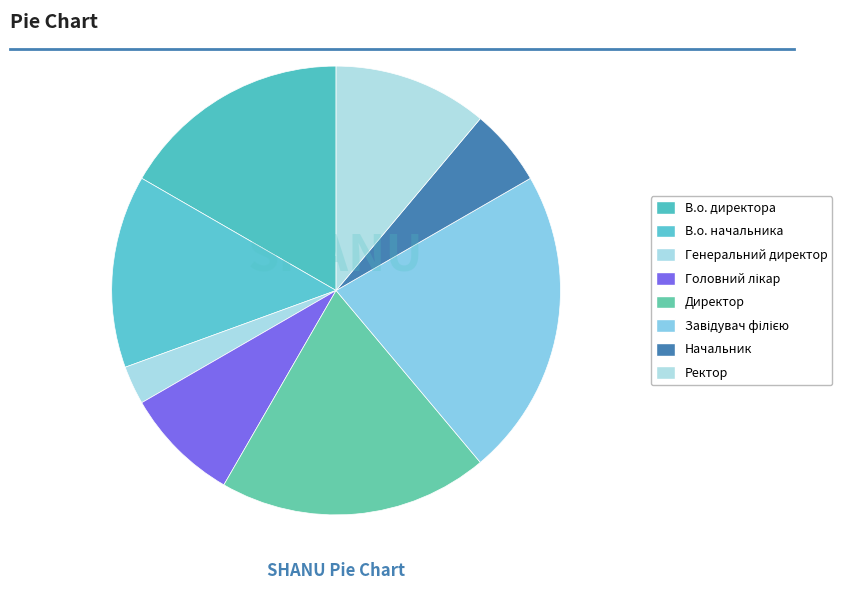

How many slices are in this pie chart?

8